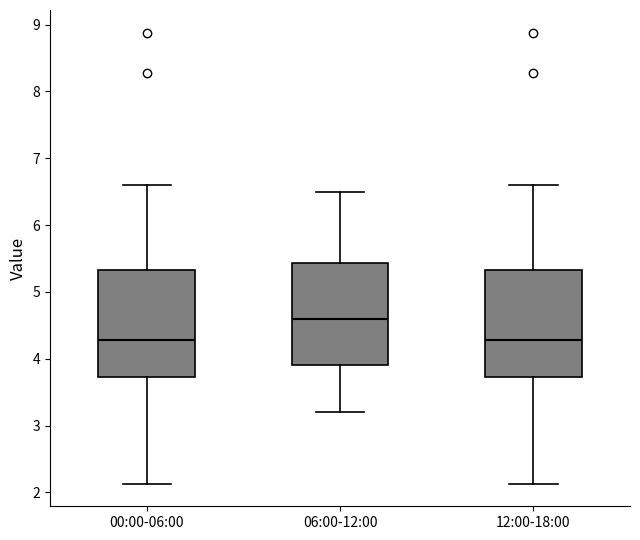

Reading left to right, read every box against the y-axis: the position of its median line, the range the box covers, and the ends of its whiskers. The values are not printed on the chart, so give them approximately, as read against the axis.

00:00-06:00: median 4.3, box 3.7 to 5.3, whiskers 2.1 to 6.6
06:00-12:00: median 4.6, box 3.9 to 5.4, whiskers 3.2 to 6.5
12:00-18:00: median 4.3, box 3.7 to 5.3, whiskers 2.1 to 6.6